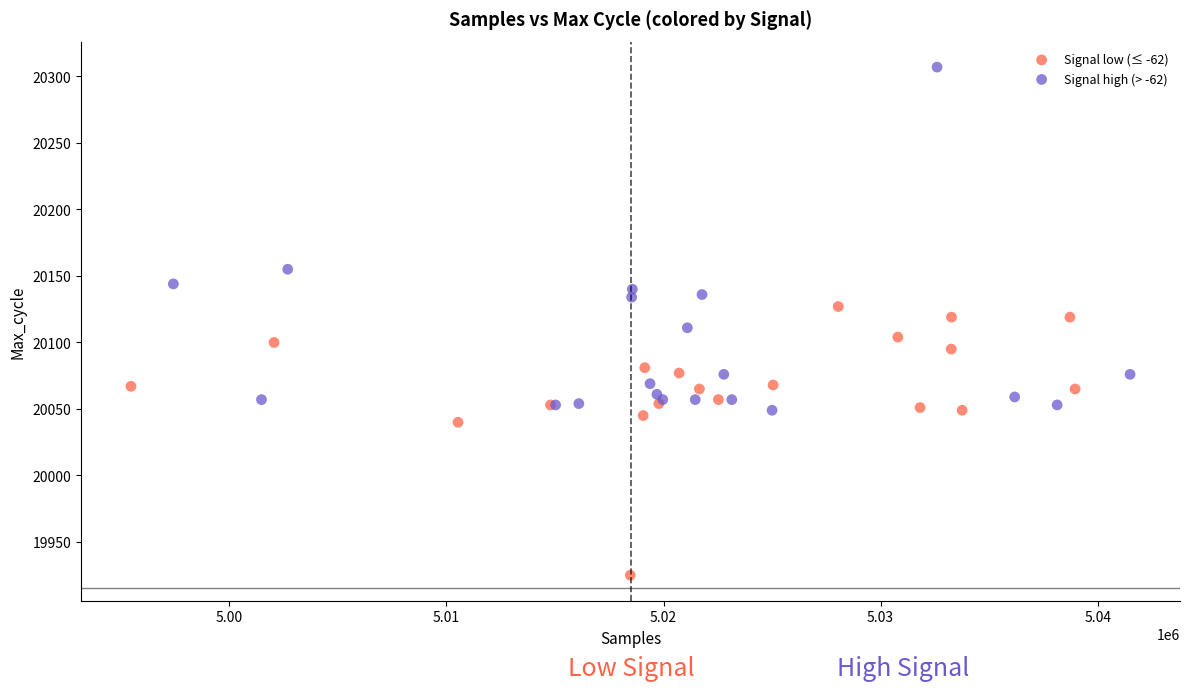

Which series reaches the minimum Y coordinate?

Signal low (≤ -62)